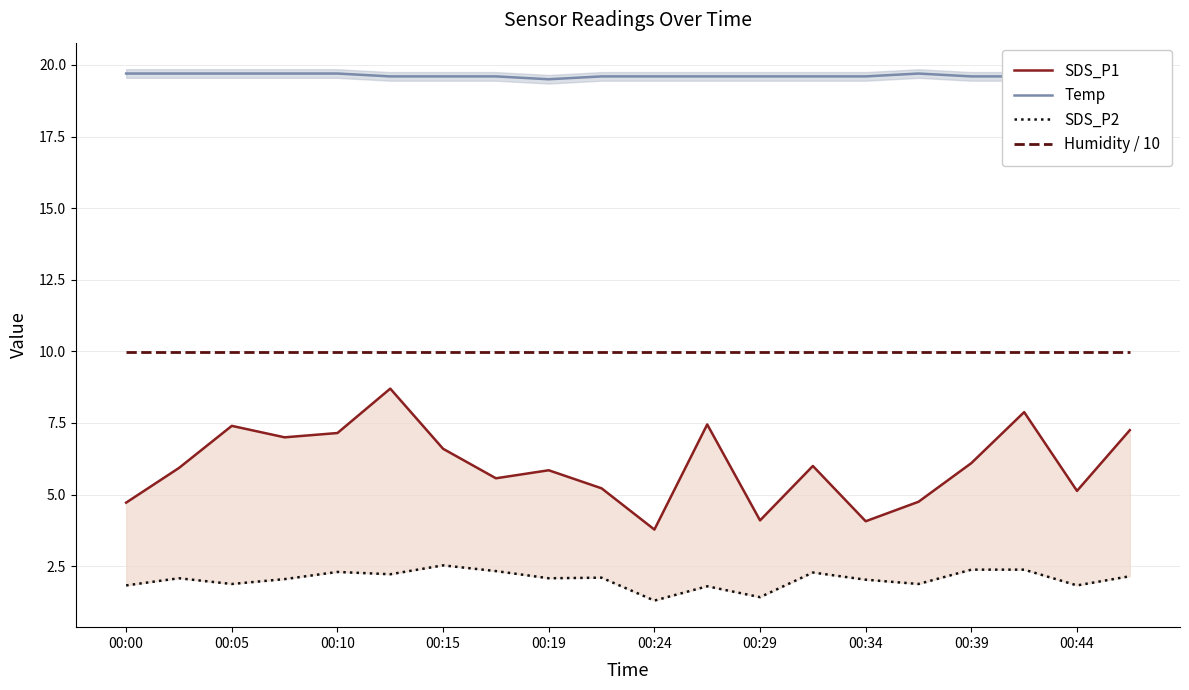

Rank the series by their maximum value, from lowest to highest.

SDS_P2, SDS_P1, Humidity / 10, Temp